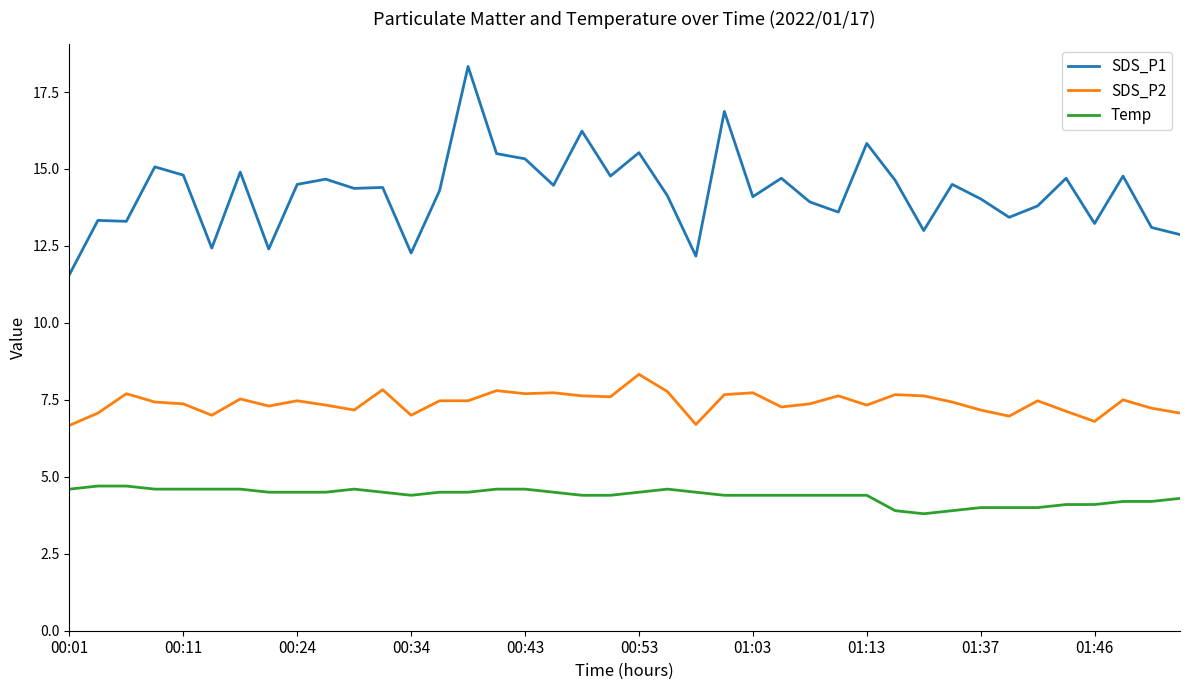

True or false: SDS_P2 and Temp intersect in this chart.

False